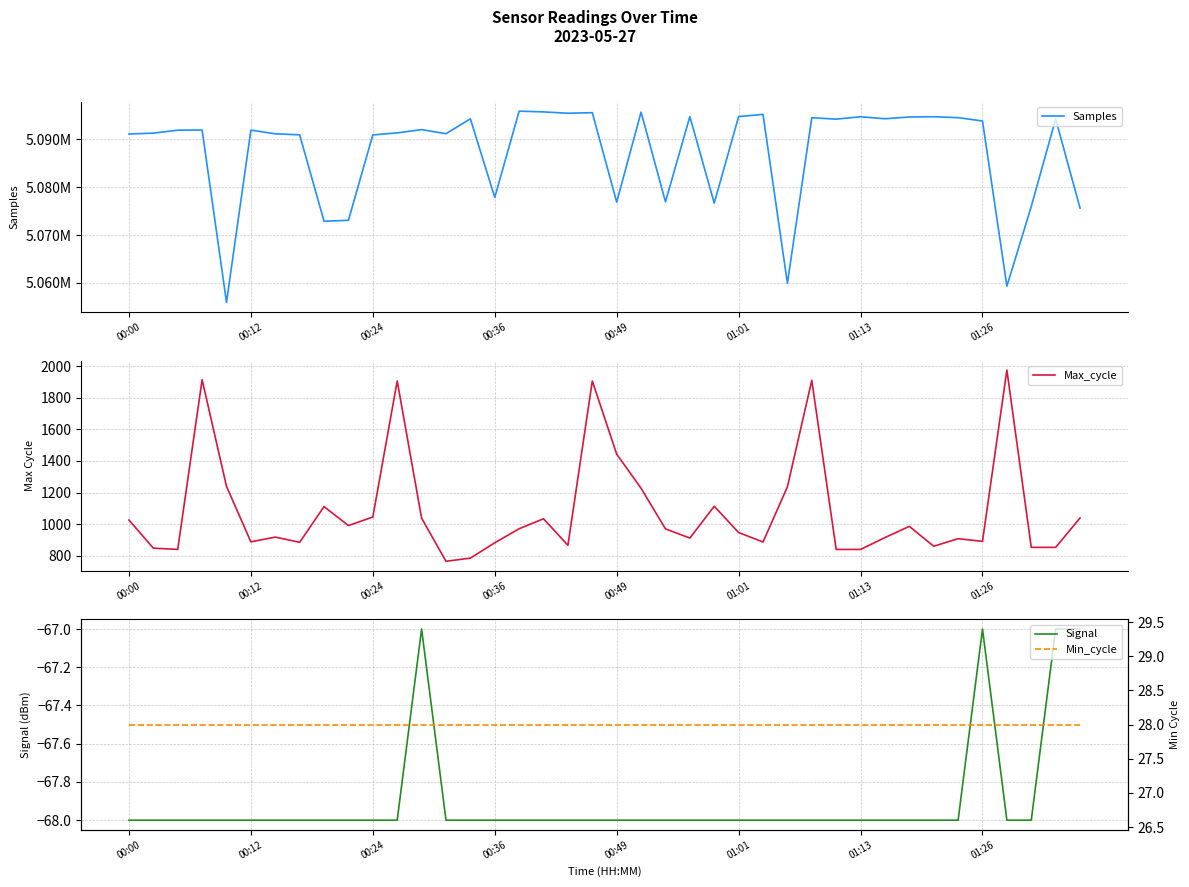

How many lines are shown in the chart?

4